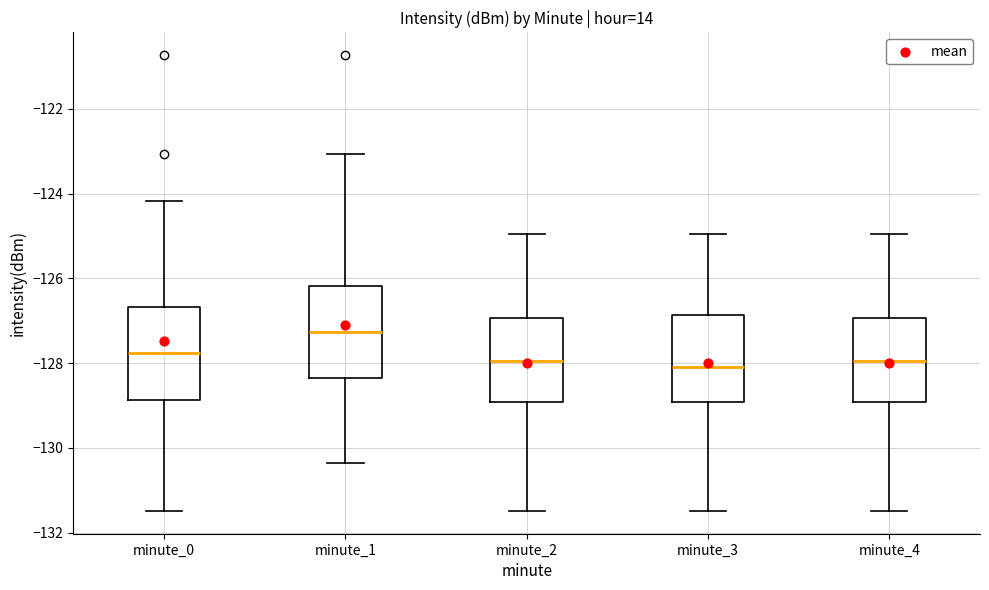

Reading left to right, transcribe this box plot: for each box, give where its median line is, the range the box spans, and where its two whiskers end, as read against the y-axis. The values are not printed on the chart, so give them approximately, as read against the axis.

minute_0: median -127.8, box -128.8 to -126.6, whiskers -131.4 to -124.2
minute_1: median -127.2, box -128.4 to -126.2, whiskers -130.4 to -123.0
minute_2: median -128.0, box -129.0 to -127.0, whiskers -131.4 to -125.0
minute_3: median -128.0, box -129.0 to -126.8, whiskers -131.4 to -125.0
minute_4: median -128.0, box -129.0 to -127.0, whiskers -131.4 to -125.0